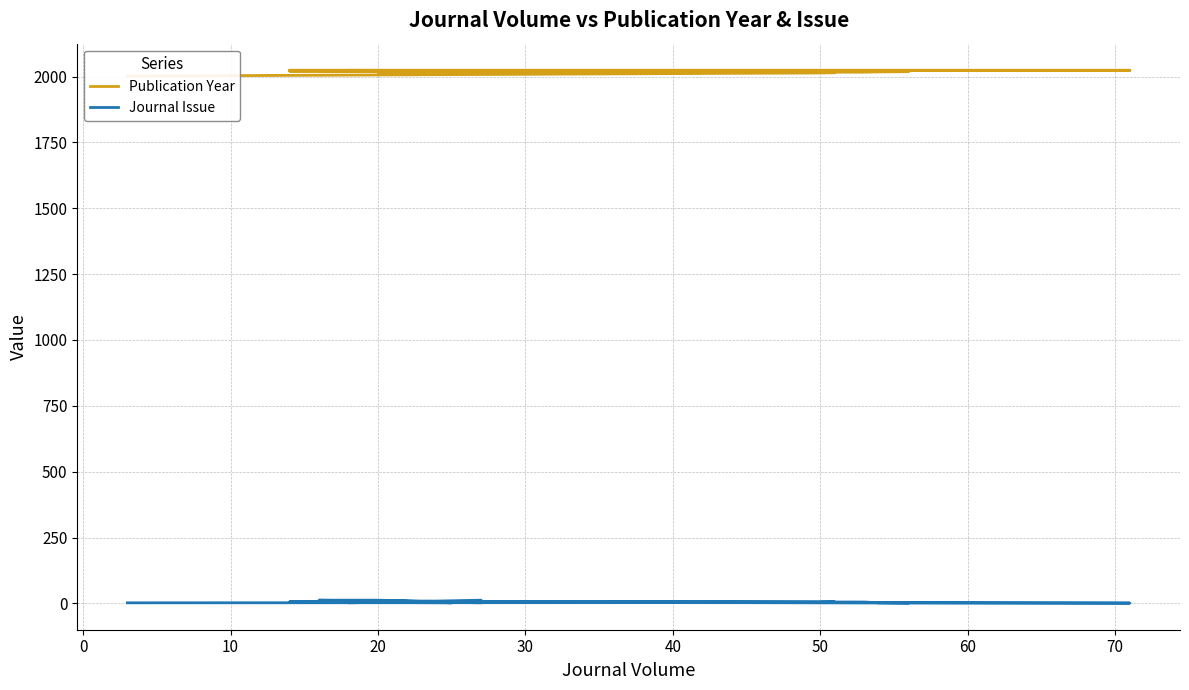

Does the chart have visible grid lines?

Yes